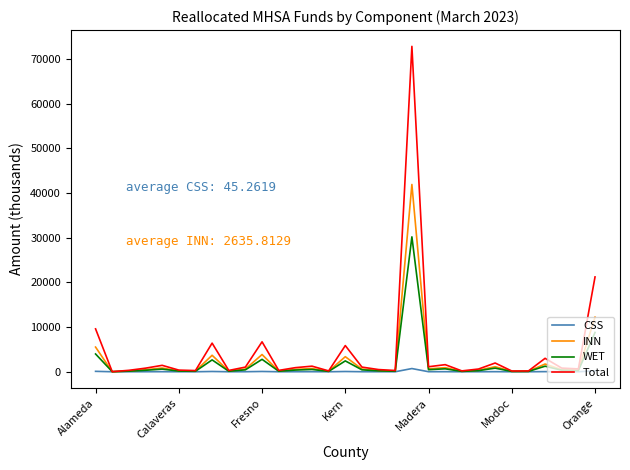

What is the maximum value shown in the chart?

72845.8